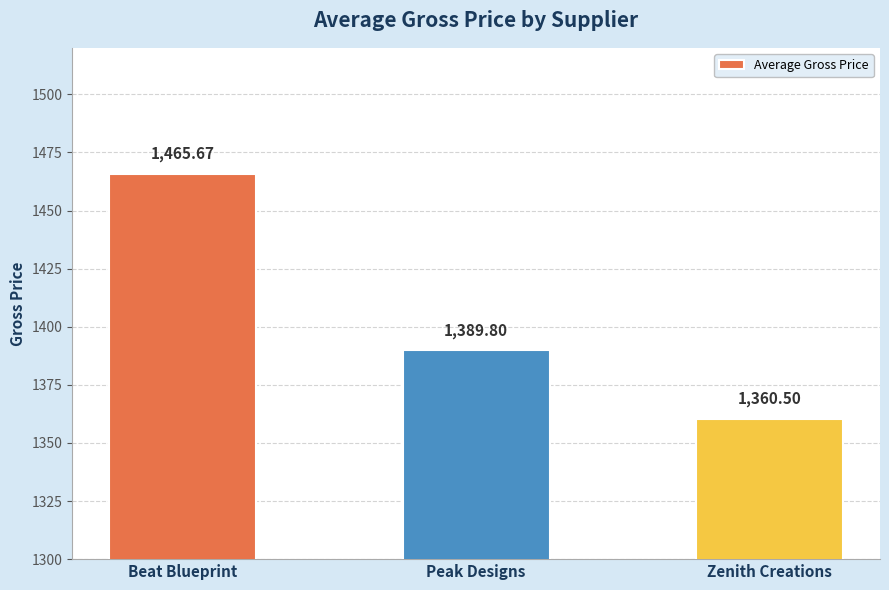

Which label corresponds to the smallest value in the chart?

Zenith Creations